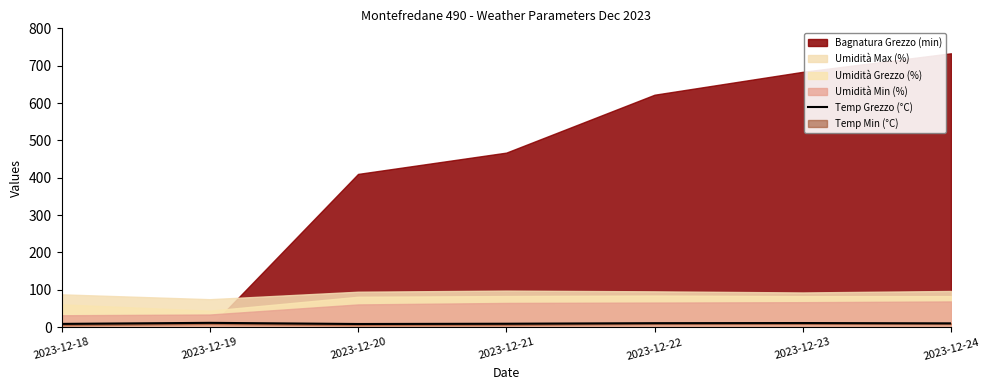

Does the chart have visible grid lines?

No